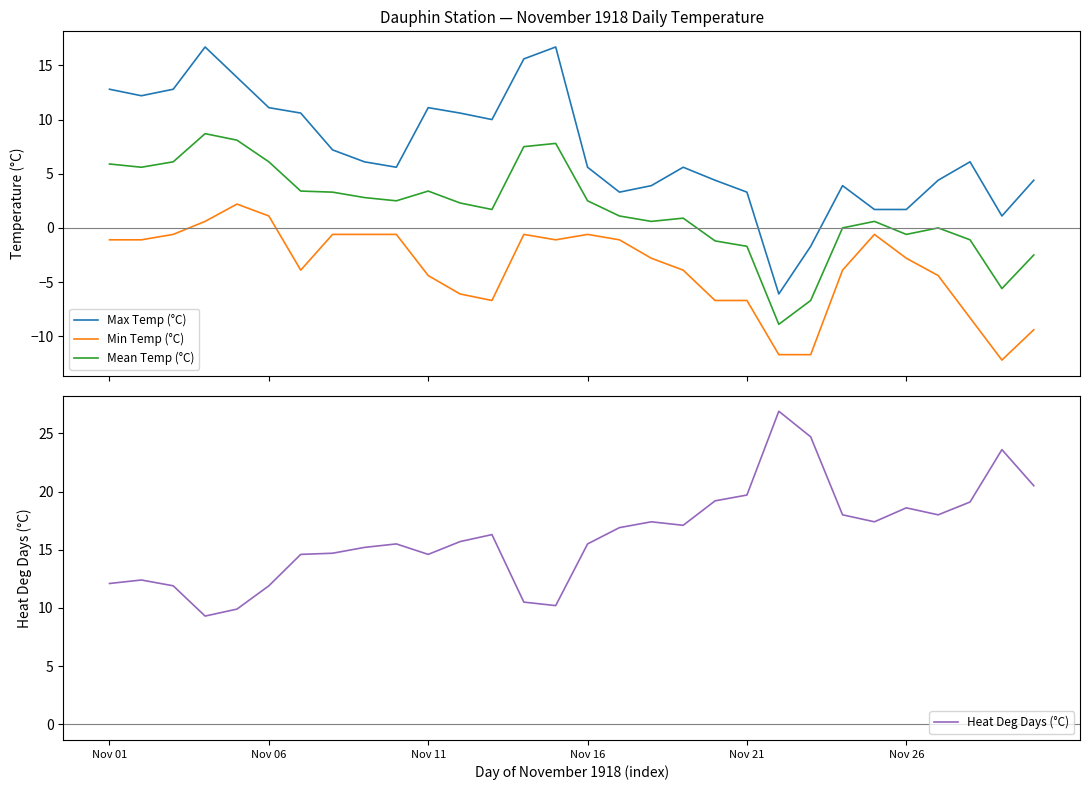

What is the label of the 9th point from the left?

8